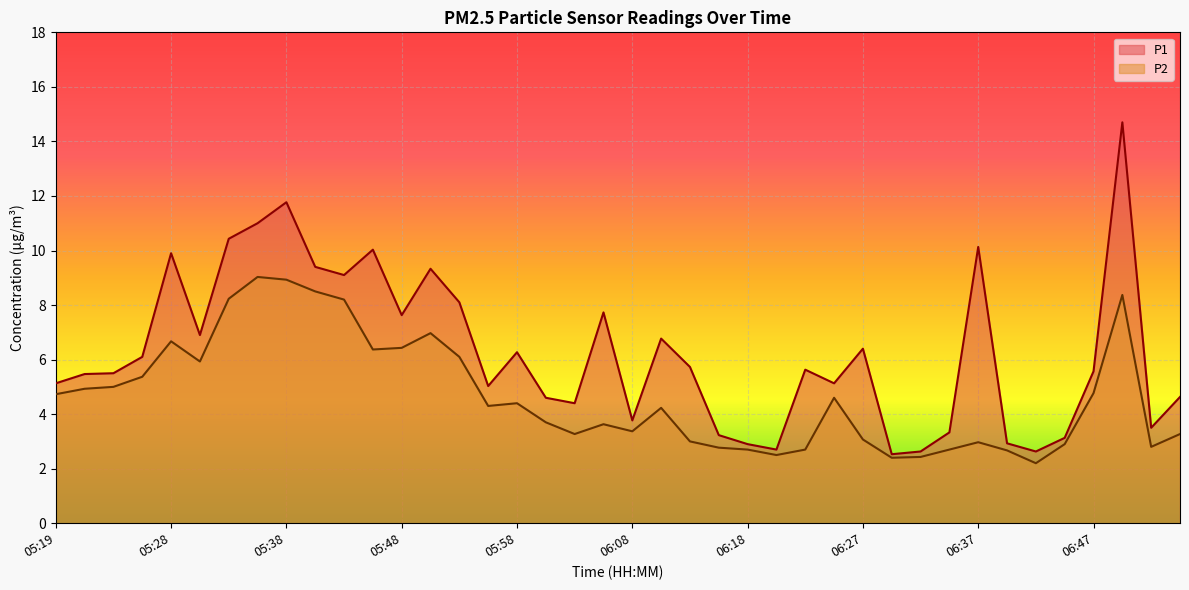

The P1 series shows 15.2 at 06:37. True or false?

False